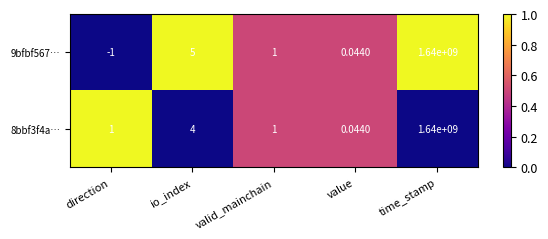

At which category is the sum across all series the highest?

time_stamp